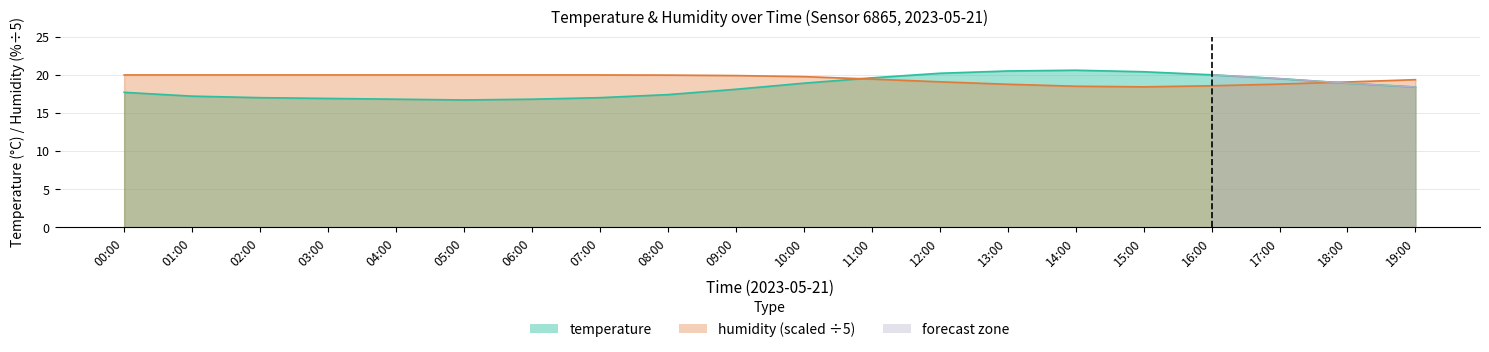

After their last crossing, which series has the higher values: humidity or temperature?

humidity